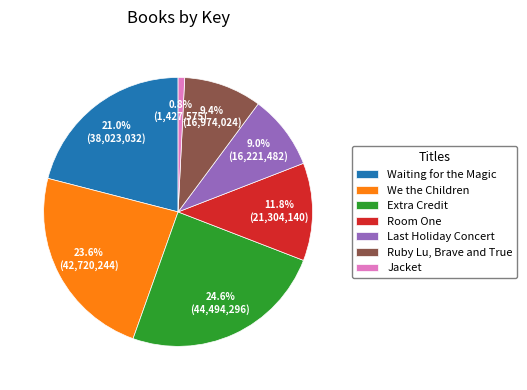

To the nearest percent, what percentage of the pie is Waiting for the Magic?

21%